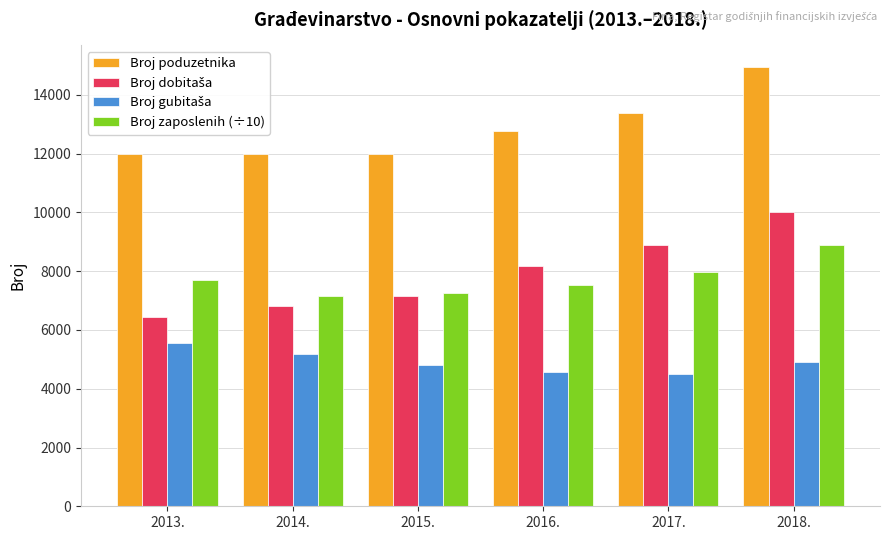

The value of Broj poduzetnika at 2017. is 13378.0. True or false?

True